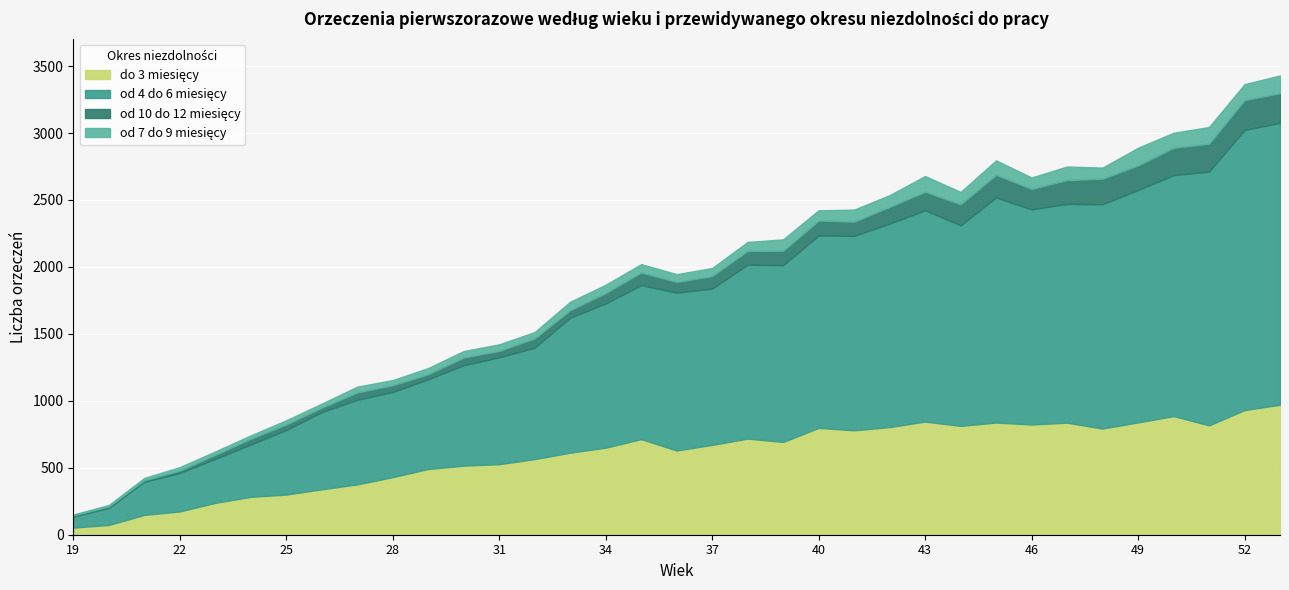

Between 19 and 34, which series saw the biggest shift?

od 4 do 6 miesięcy